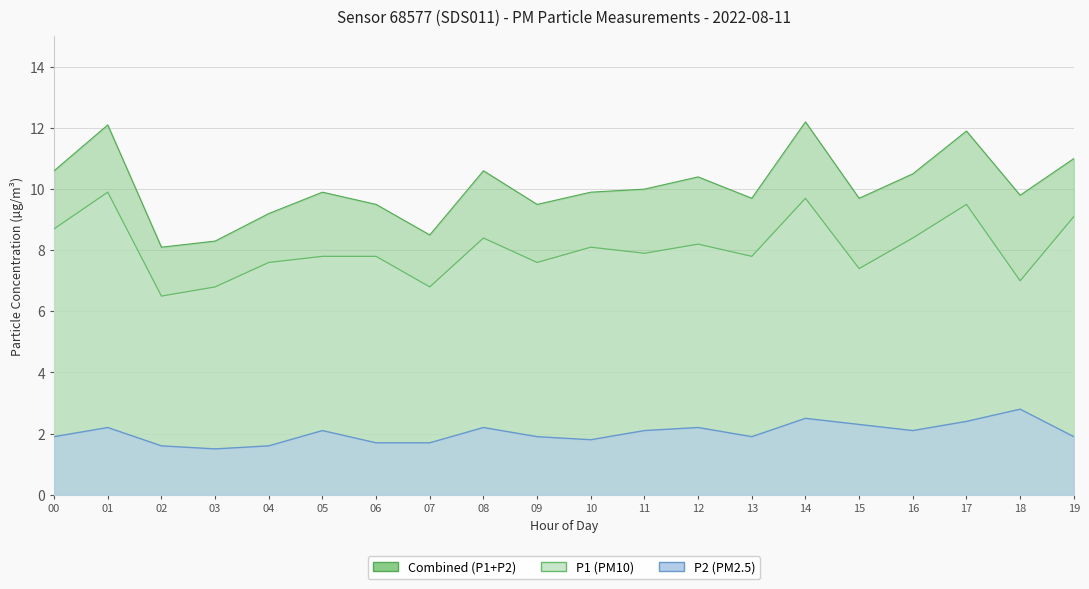

True or false: P1 has a value of 7.8 at 05.

True